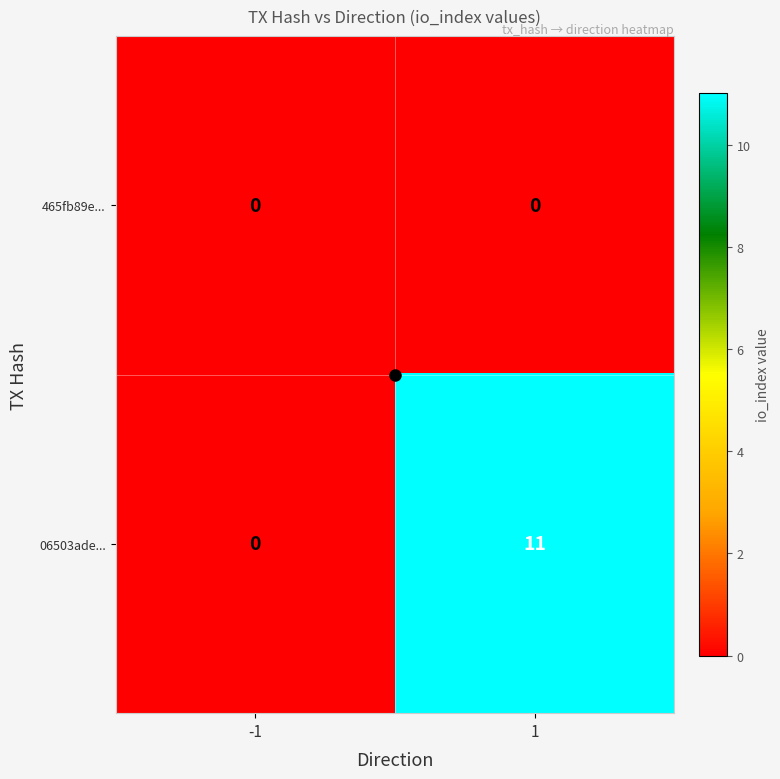

Which series has the largest total across all categories?

06503ade...